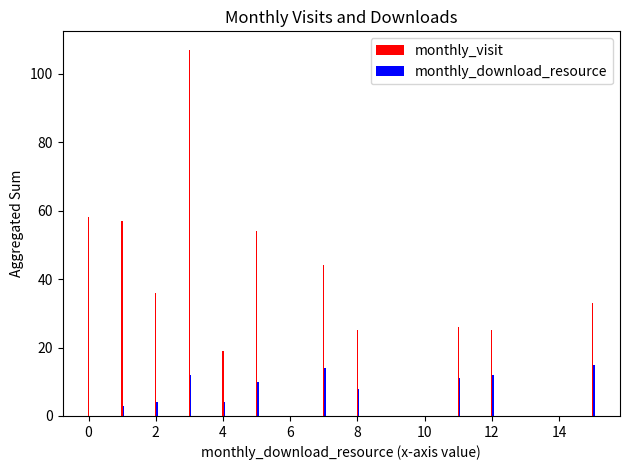

What is the sum of all monthly_visit values?

484